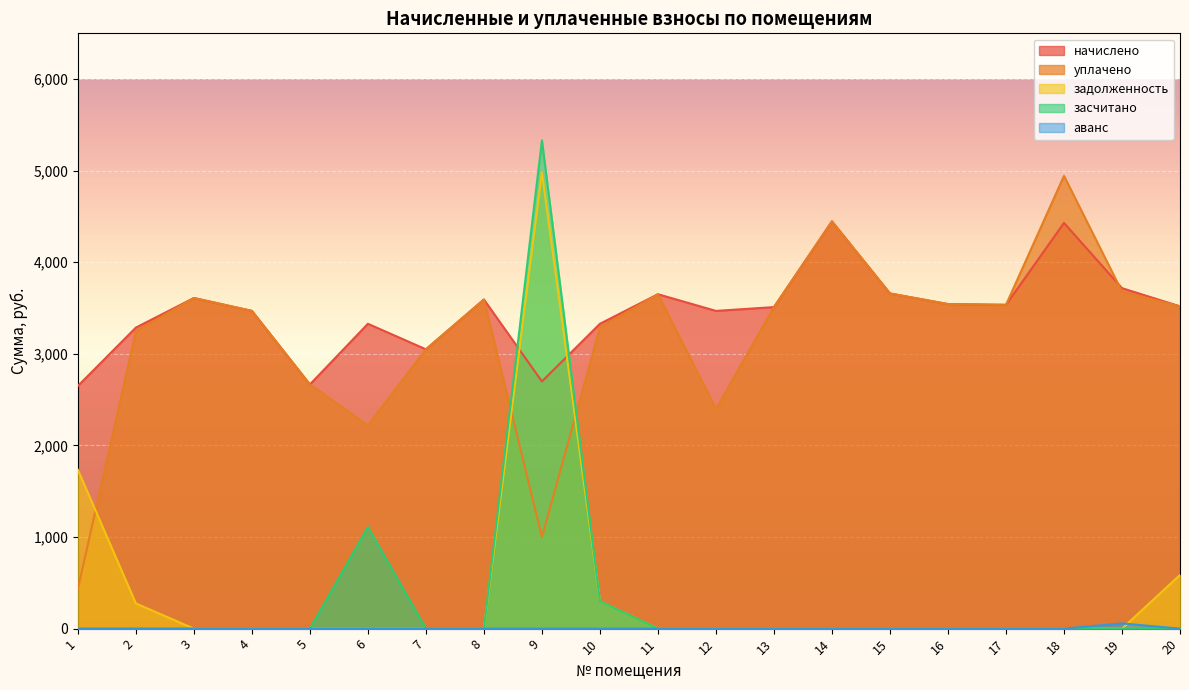

Is it true that засчитано equals 0.0 at 19?

True